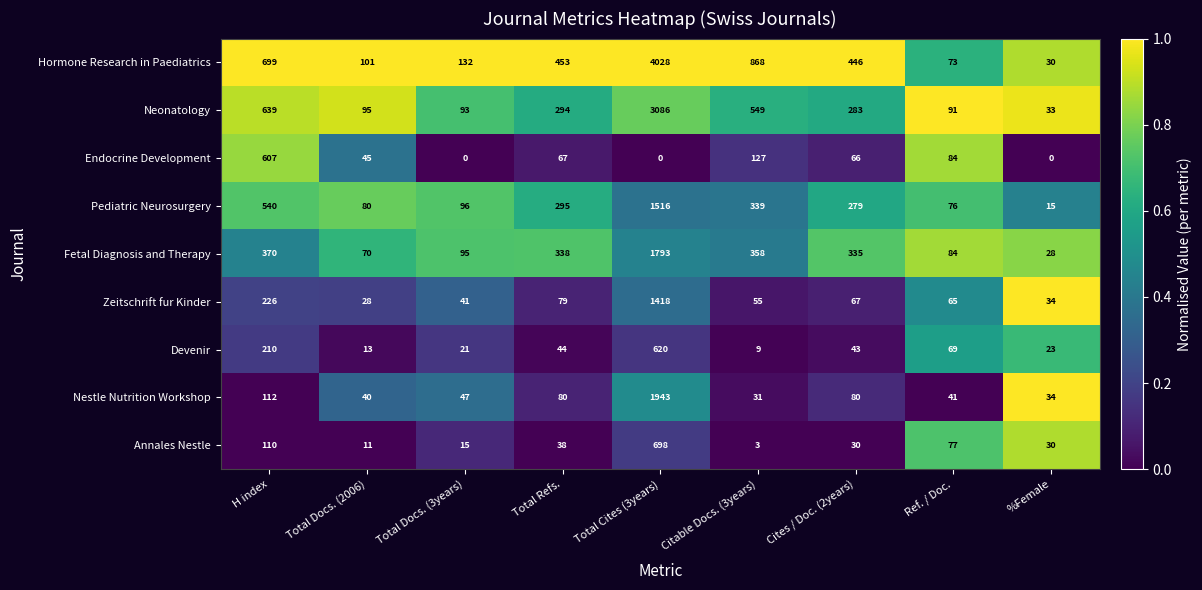

What is the highest value of the Devenir series?

620